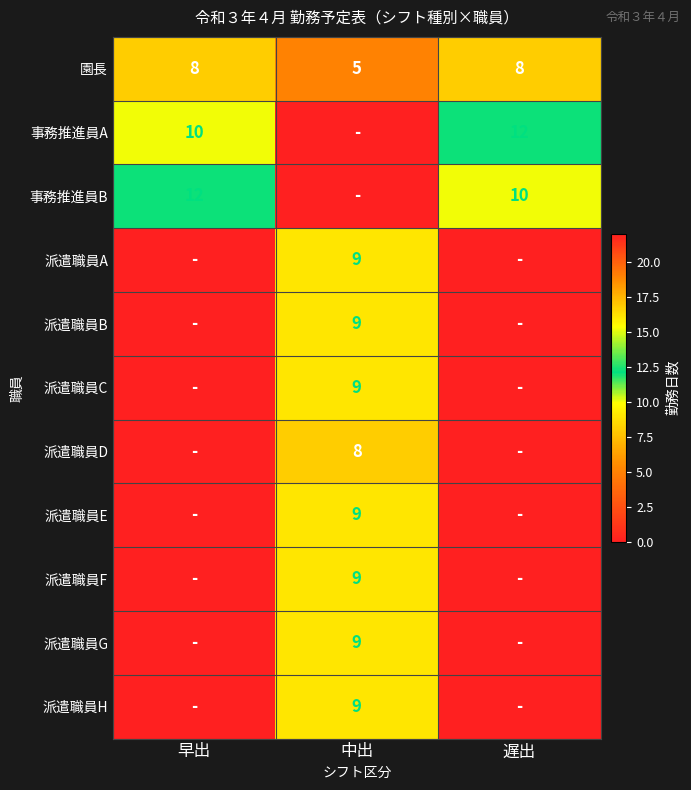

The 派遣職員H series shows 9 at 中出. True or false?

True